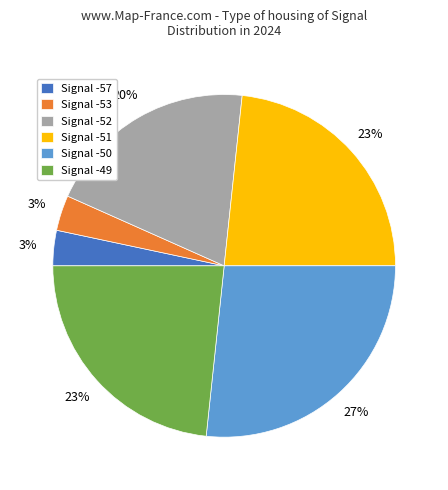

Which has a higher value, Signal -53 or Signal -52?

Signal -52